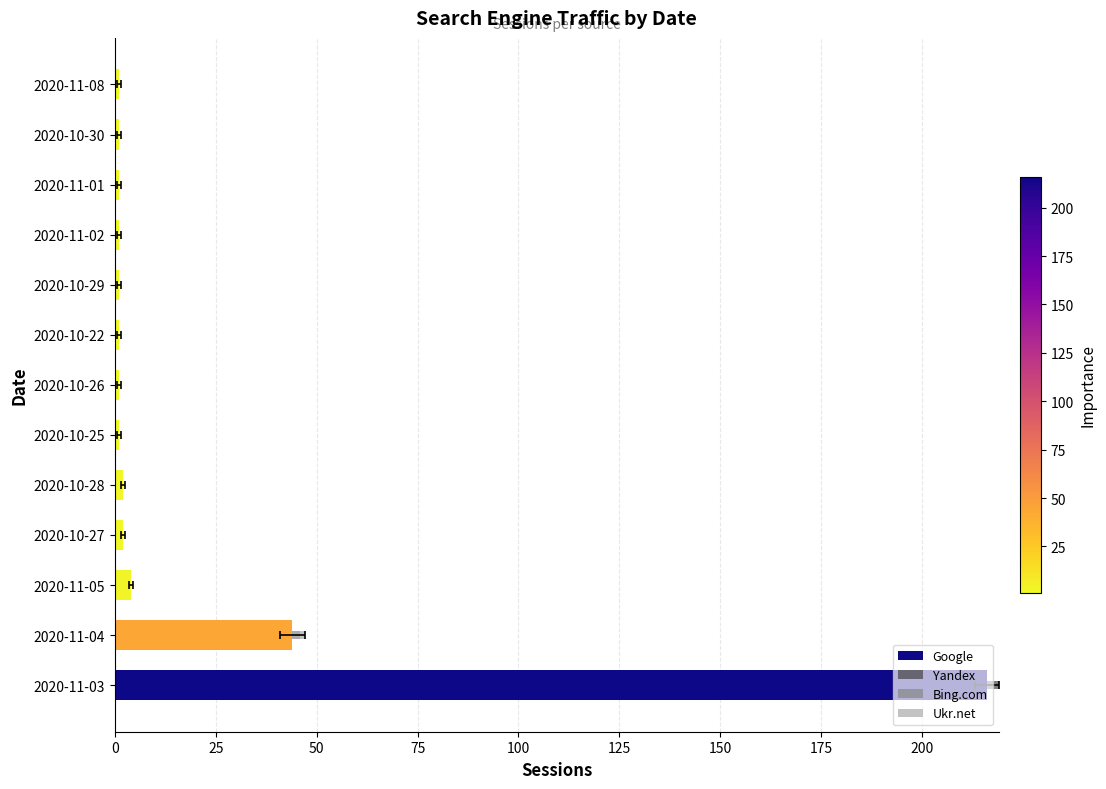

Rank the series by their maximum value, from highest to lowest.

Google, Yandex, Bing.com, Ukr.net